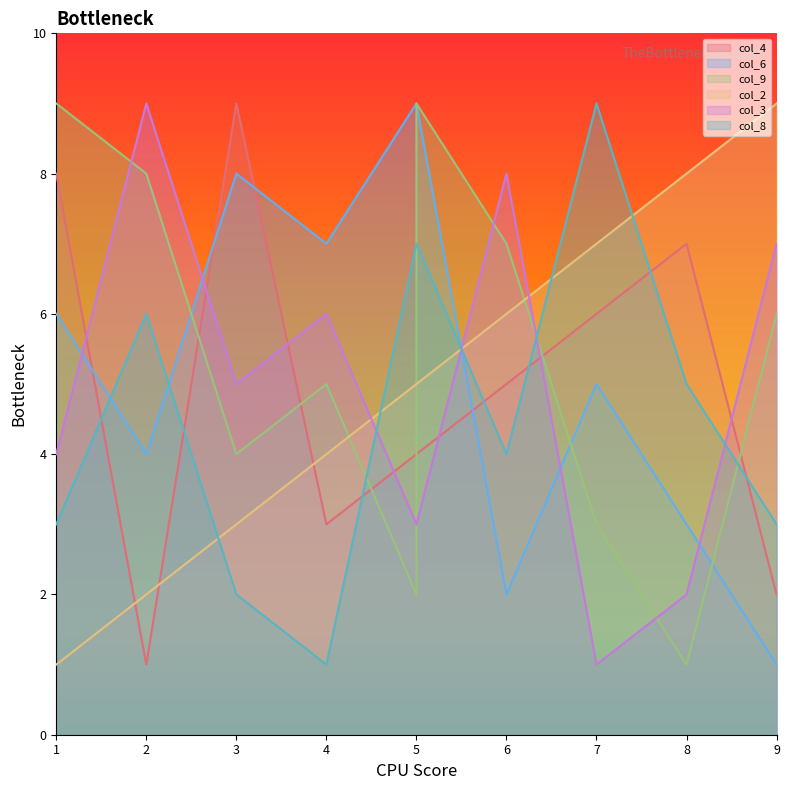

What are all the series names shown in the legend?

col_4, col_6, col_9, col_2, col_3, col_8